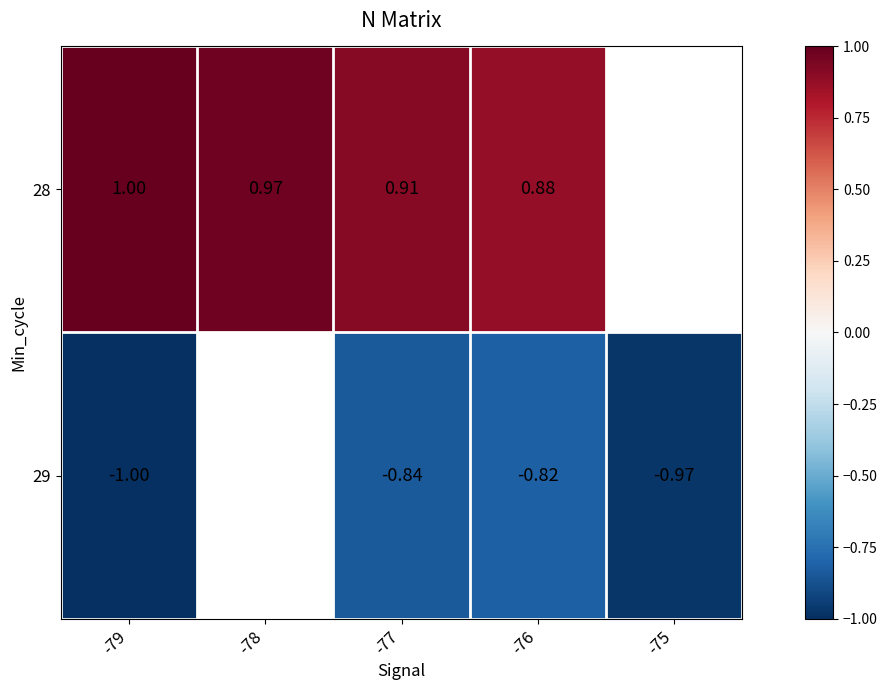

What is the total value across all series at -76?

0.1